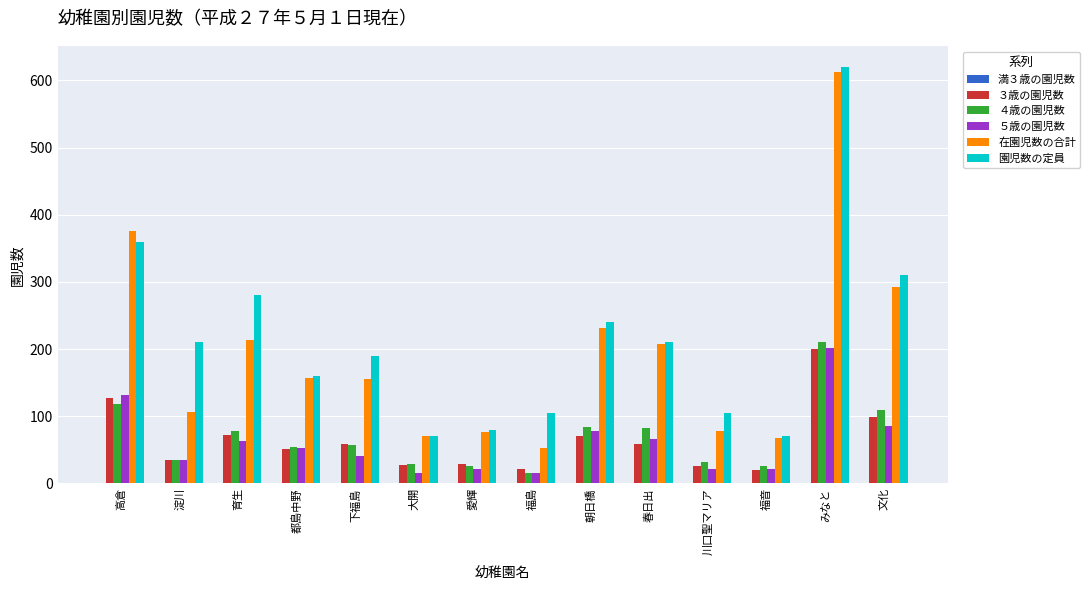

What is the total value across all series at 都島中野?

474